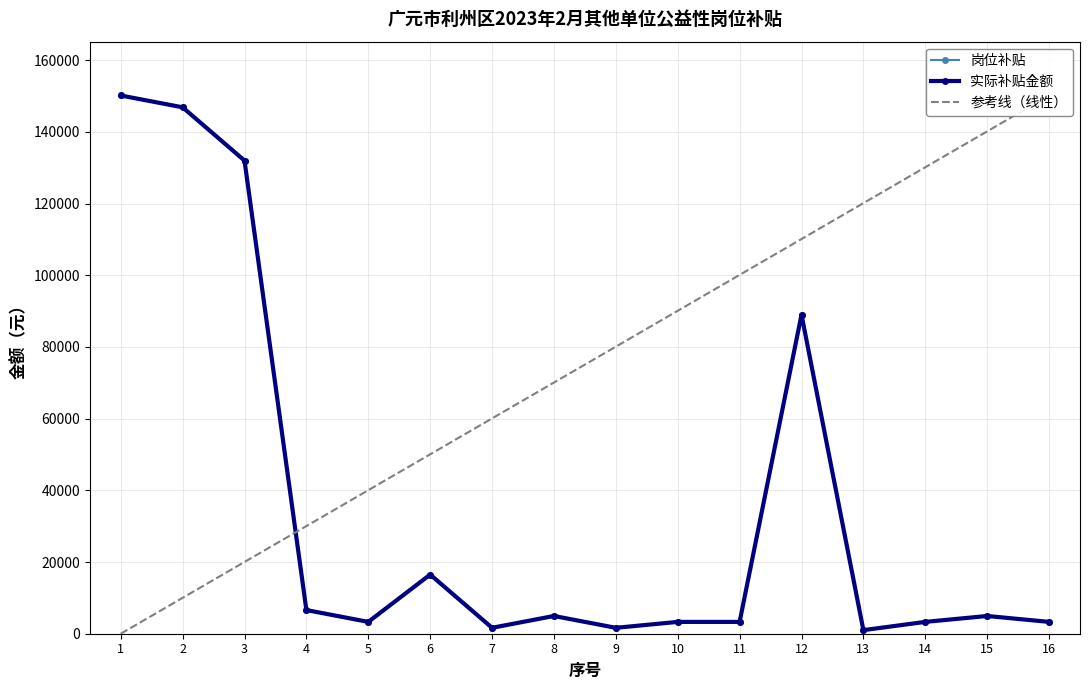

True or false: 岗位补贴 and 实际补贴金额 intersect in this chart.

False